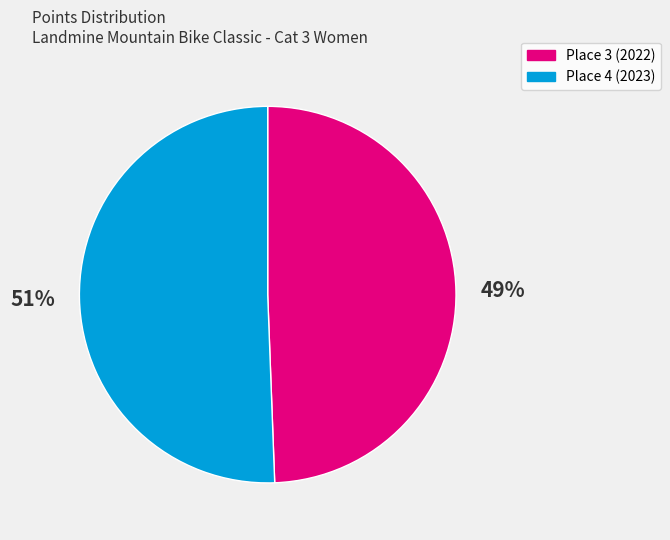

What percentage is the Place 4 (2023) slice, to the nearest percent?

51%